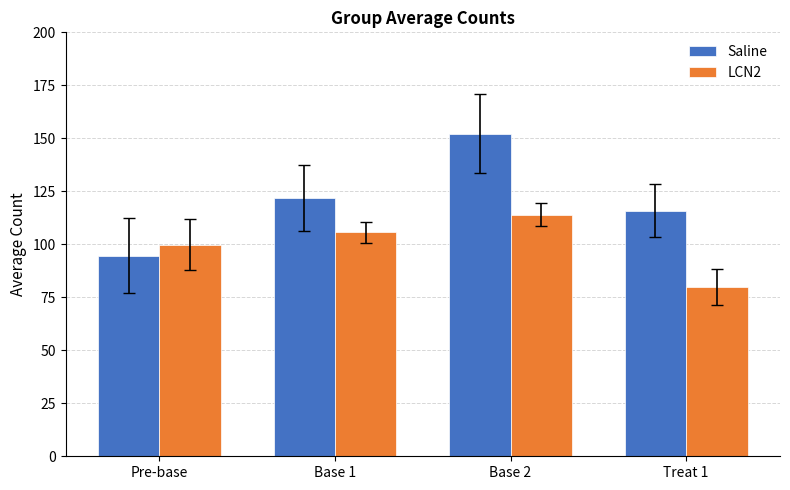

What is the label of the 4th bar from the right?

Pre-base